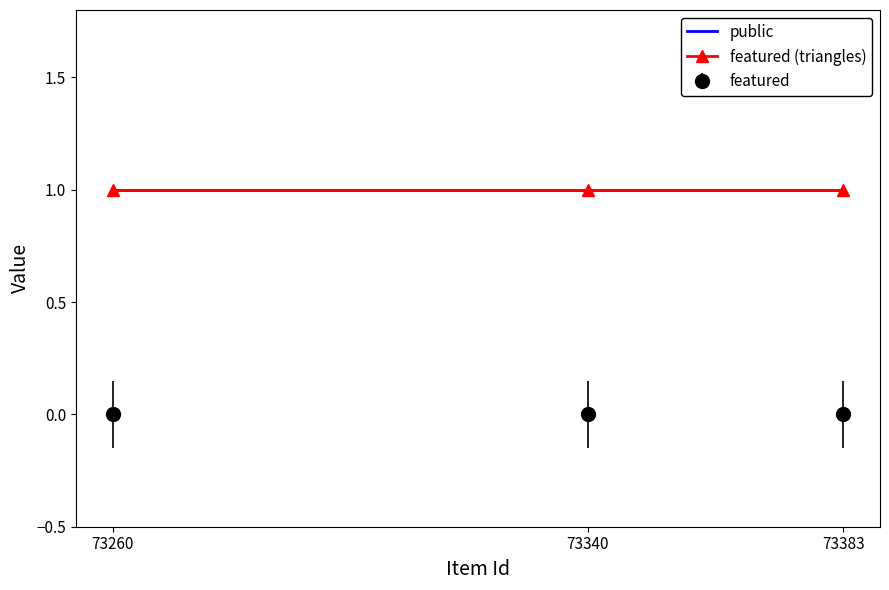

Which series has the widest spread of values?

public